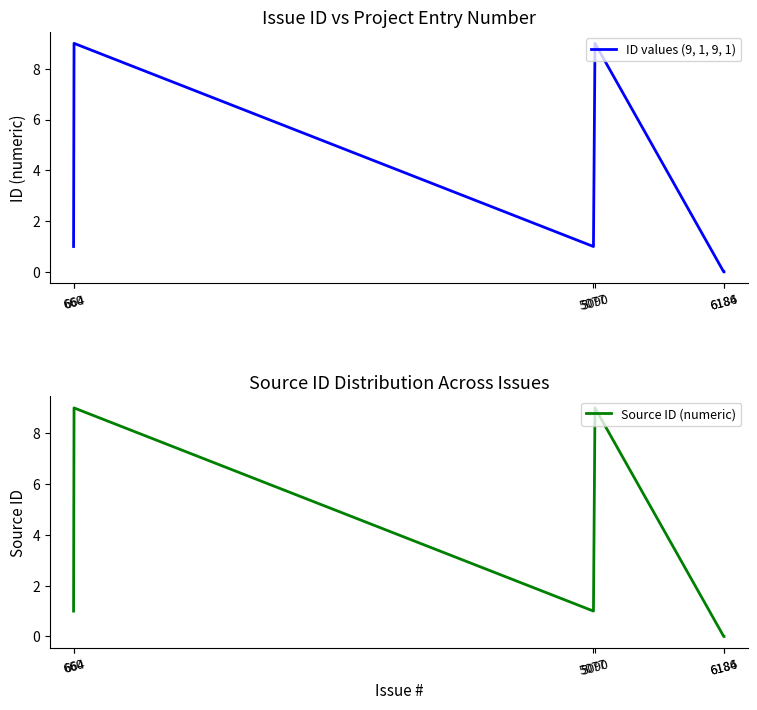

Rank the series by their maximum value, from lowest to highest.

ID values (9, 1, 9, 1), Source ID (numeric)